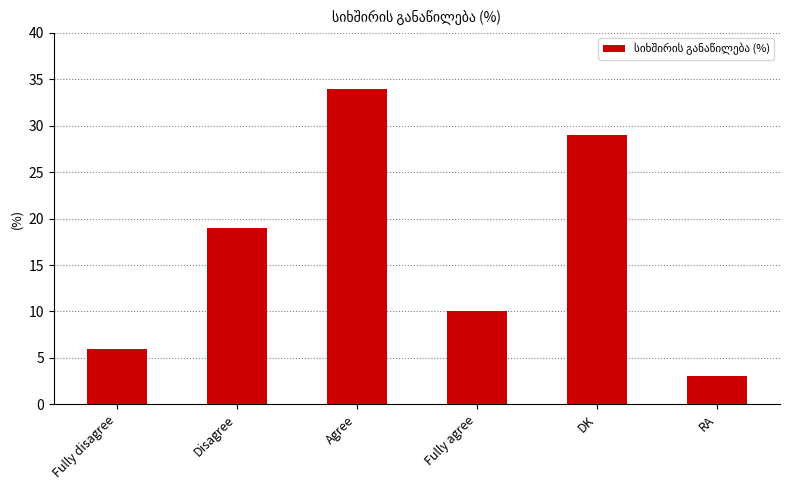

How many bars are there in total?

6